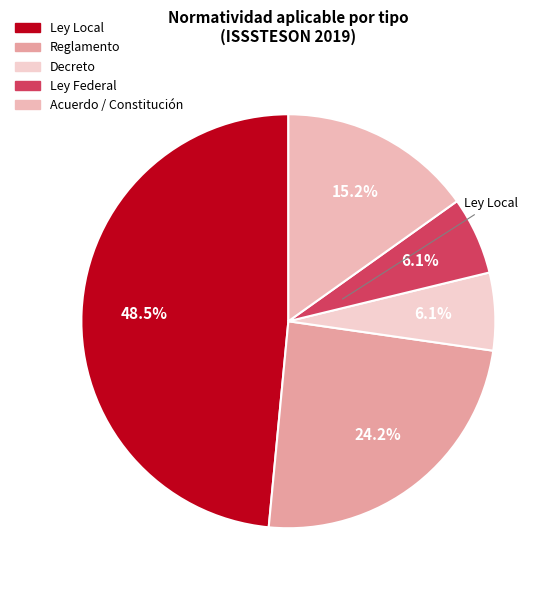

True or false: Ley Local accounts for 48% of the total.

True